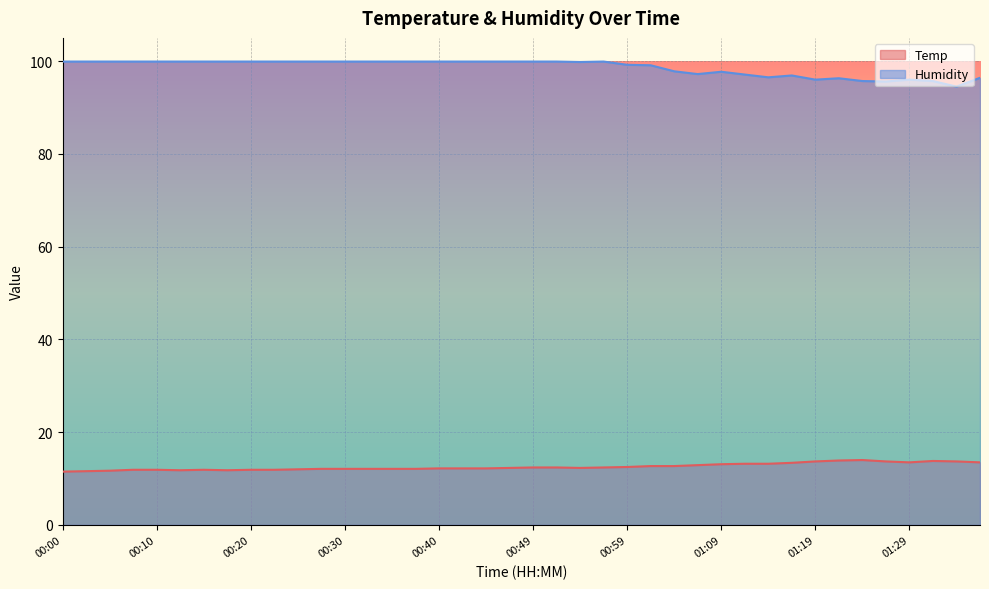

True or false: Humidity has more than 2 points higher than both neighbors.

True